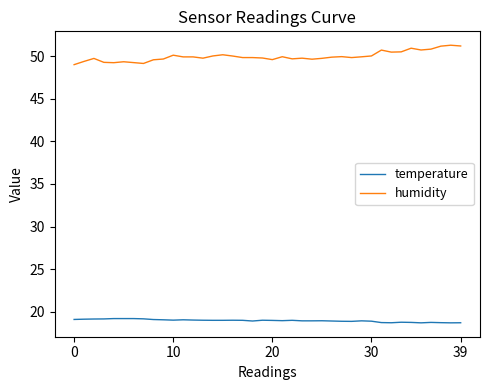

True or false: humidity and temperature intersect in this chart.

False